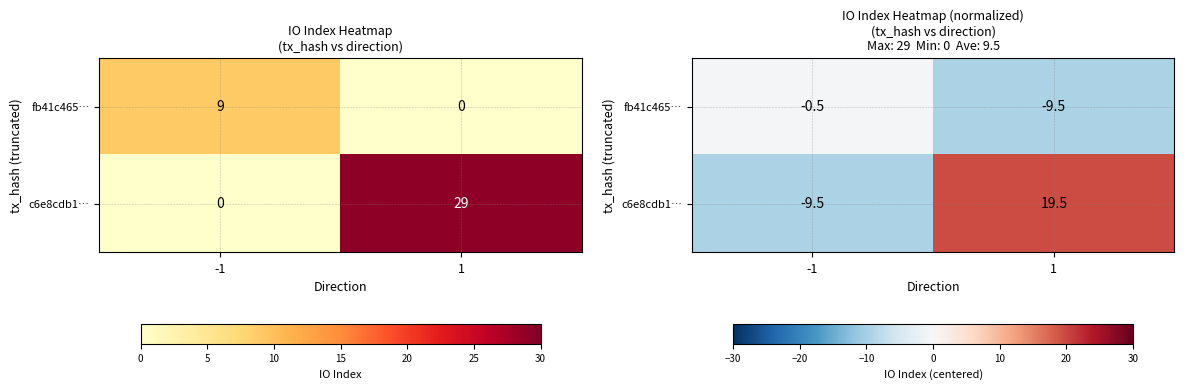

At which label is c6e8cdb1… closest to 5?

-1